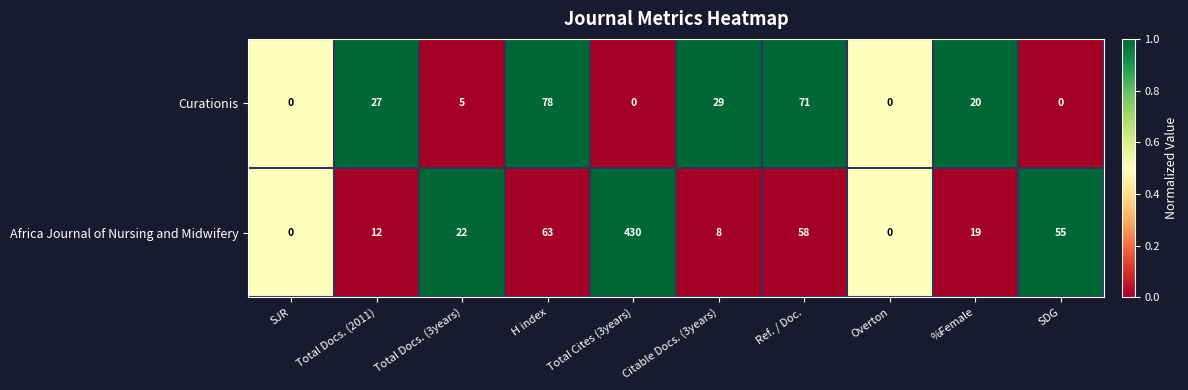

Between Citable Docs. (3years) and %Female, which series saw the biggest shift?

Africa Journal of Nursing and Midwifery